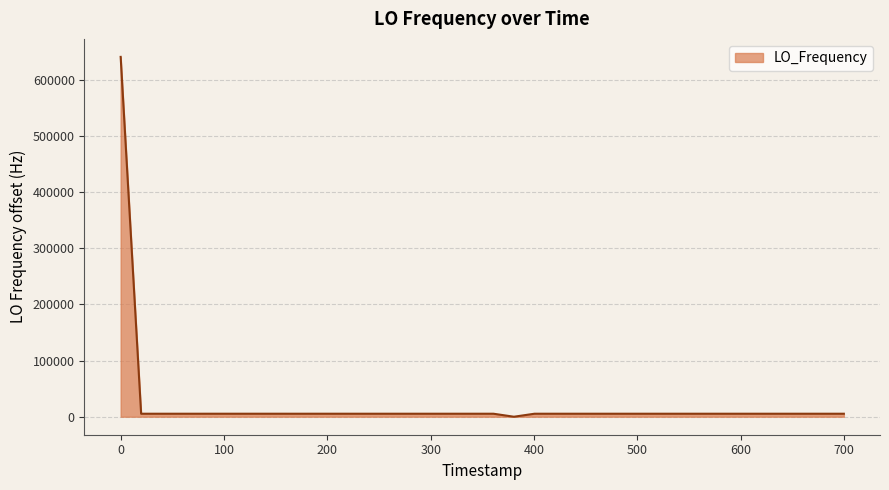

What is the difference between the maximum and minimum values?

641060.7